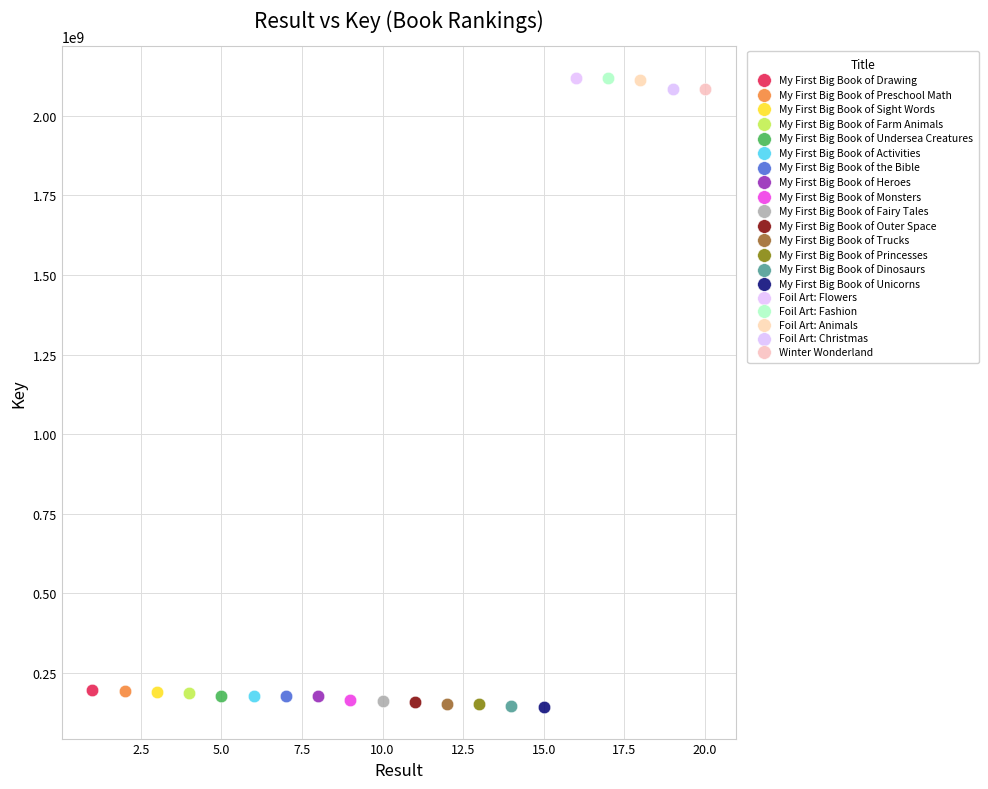

What are all the series names shown in the legend?

My First Big Book of Drawing, My First Big Book of Preschool Math, My First Big Book of Sight Words, My First Big Book of Farm Animals, My First Big Book of Undersea Creatures, My First Big Book of Activities, My First Big Book of the Bible, My First Big Book of Heroes, My First Big Book of Monsters, My First Big Book of Fairy Tales, My First Big Book of Outer Space, My First Big Book of Trucks, My First Big Book of Princesses, My First Big Book of Dinosaurs, My First Big Book of Unicorns, Foil Art: Flowers, Foil Art: Fashion, Foil Art: Animals, Foil Art: Christmas, Winter Wonderland